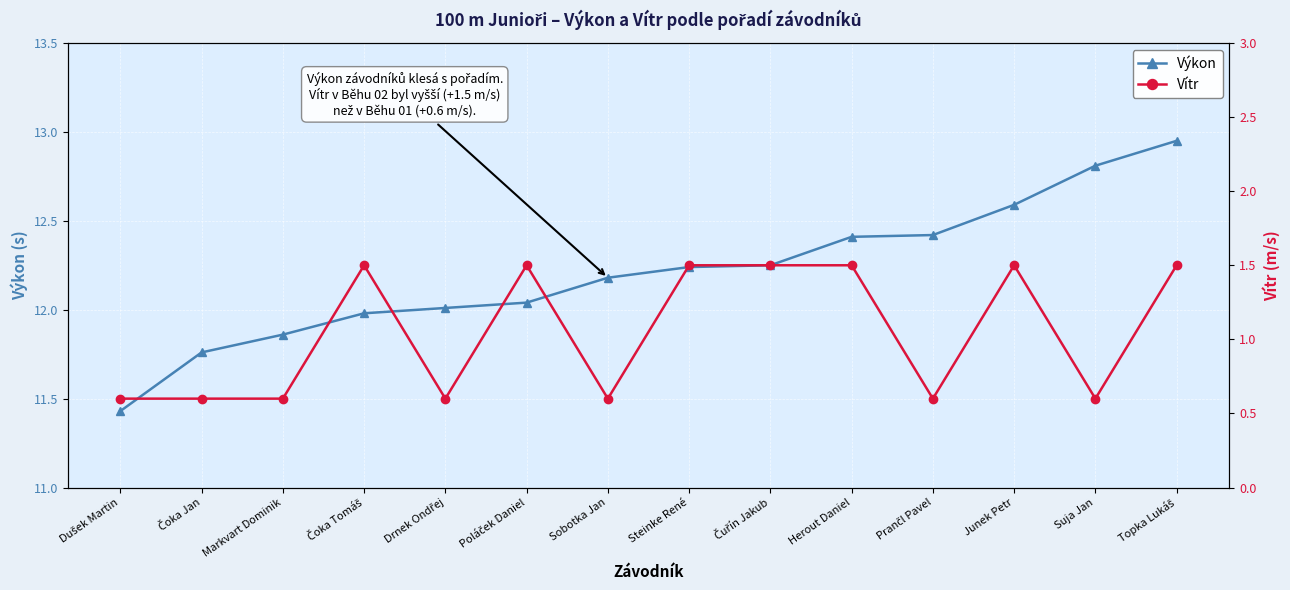

Which series has the largest total across all categories?

Výkon